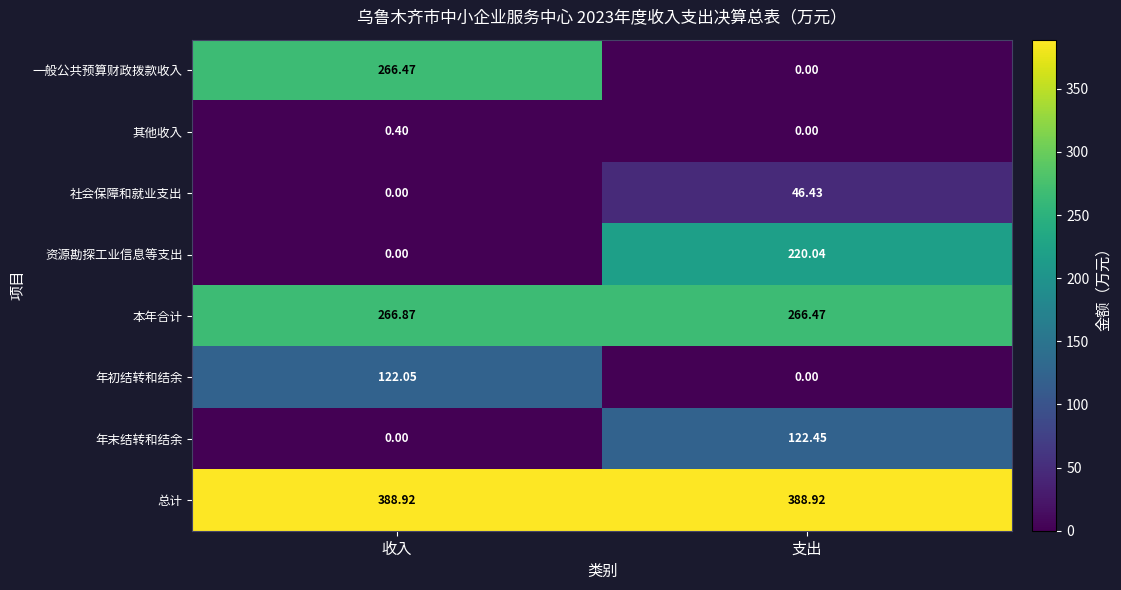

At which label does 年末结转和结余 first exceed 122?

支出